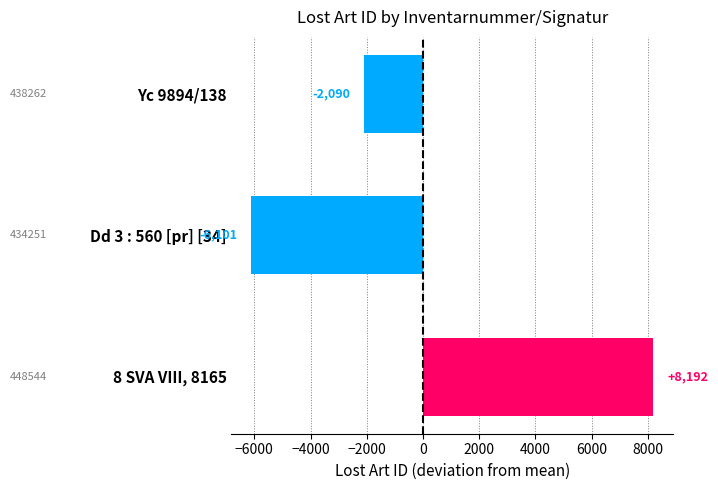

Between Dd 3 : 560 [pr] [34] and Yc 9894/138, which is larger?

Yc 9894/138